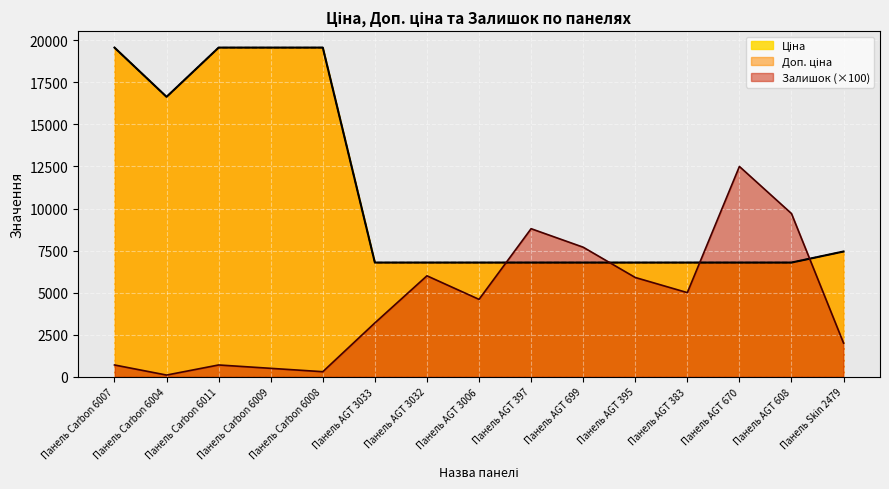

What position from the right is Панель AGT 670?

3